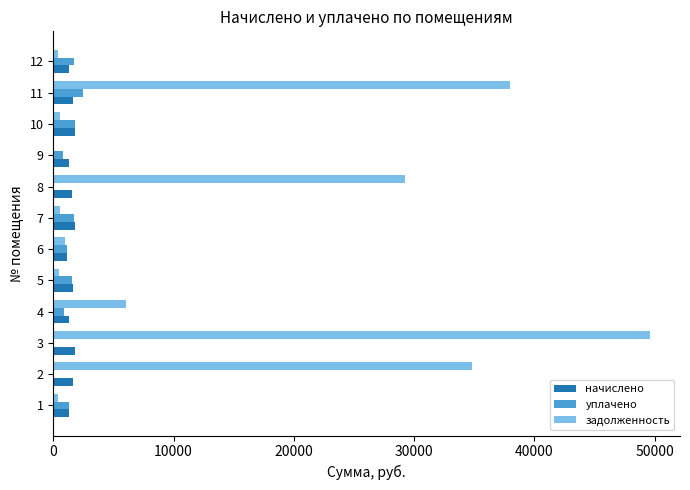

What is the maximum value shown in the chart?

49616.8